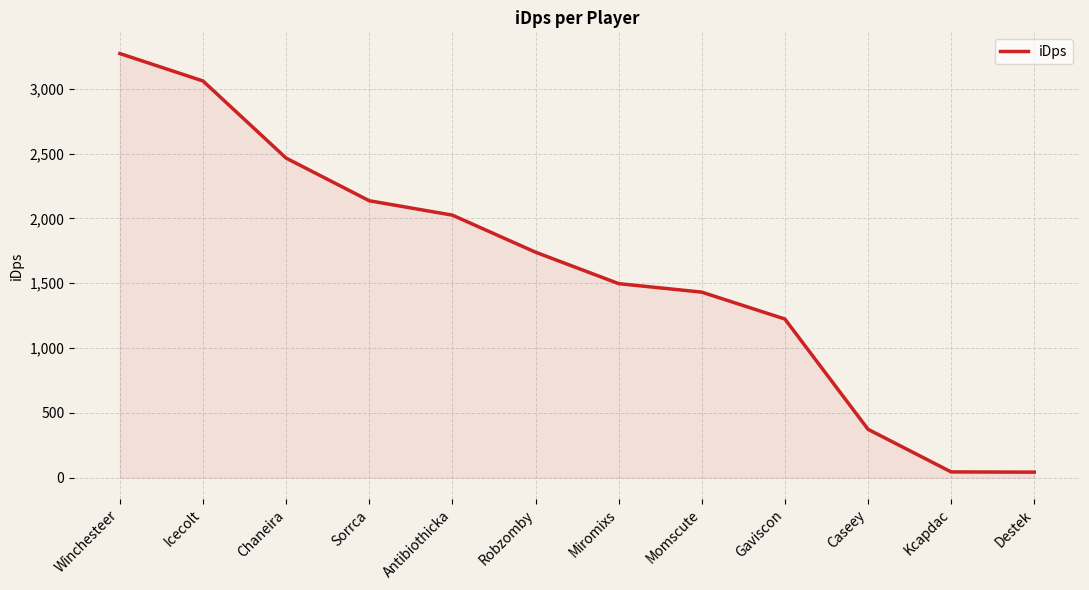

Which has a higher value, Momscute or Kcapdac?

Momscute